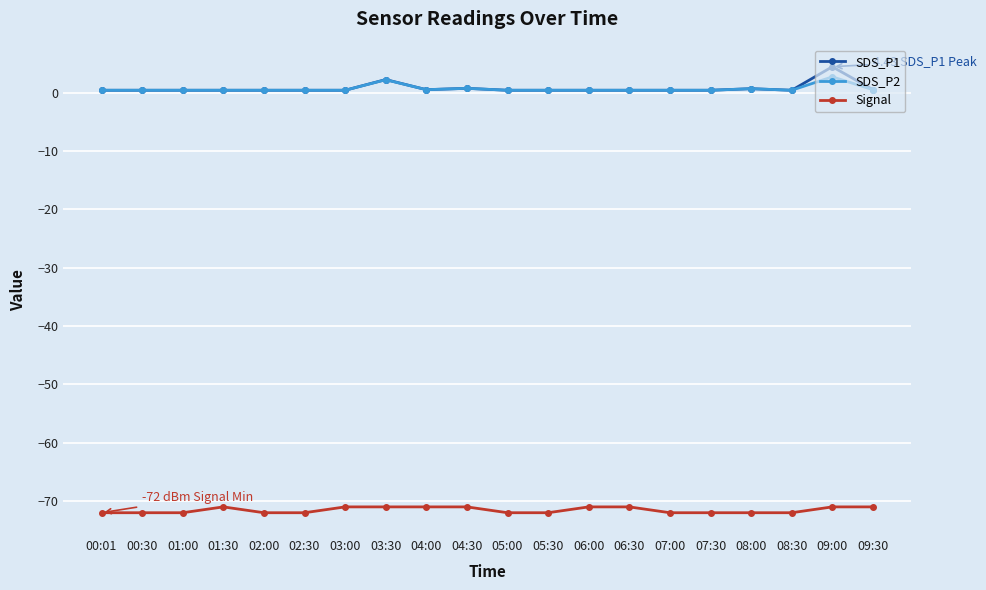

What is the smallest value displayed?

-72.0